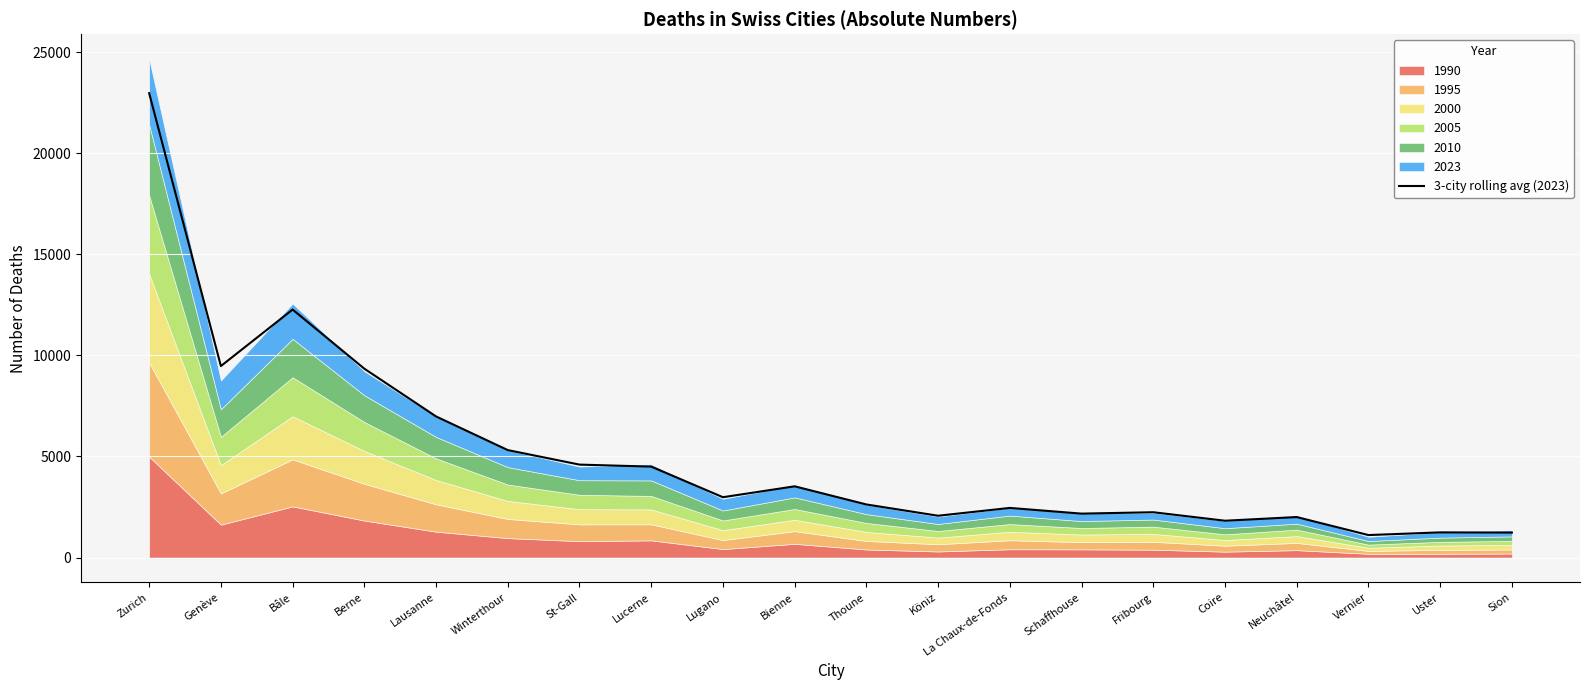

The value of 3-city rolling avg (2023) at Lucerne is 6970.0. True or false?

False